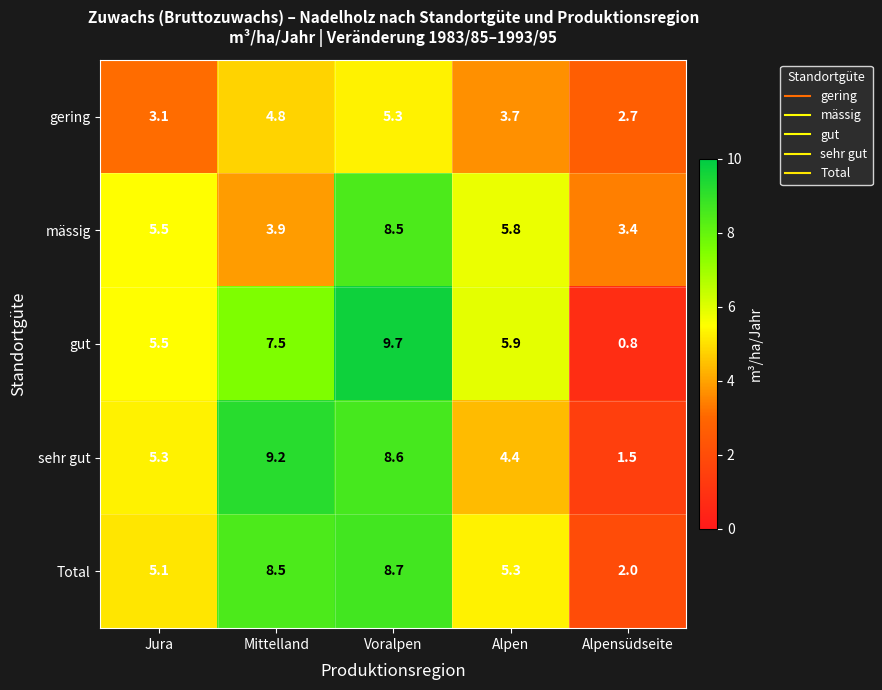

What is the difference between the maximum and minimum values in the mässig series?

5.1